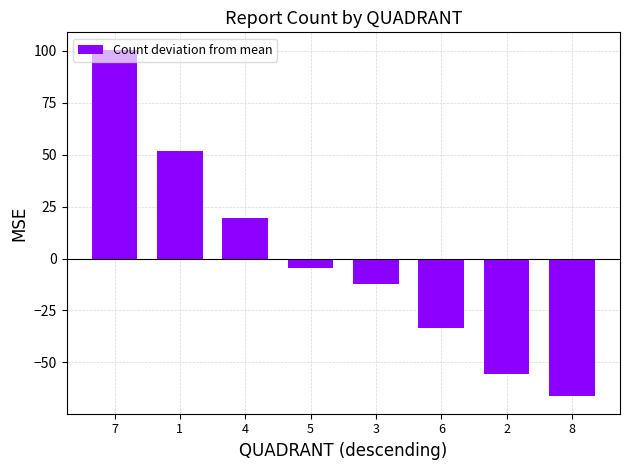

Reading left to right, transcribe all the data shown in this chart.

100.6	51.6	19.6	-4.4	-12.4	-33.4	-55.4	-66.4